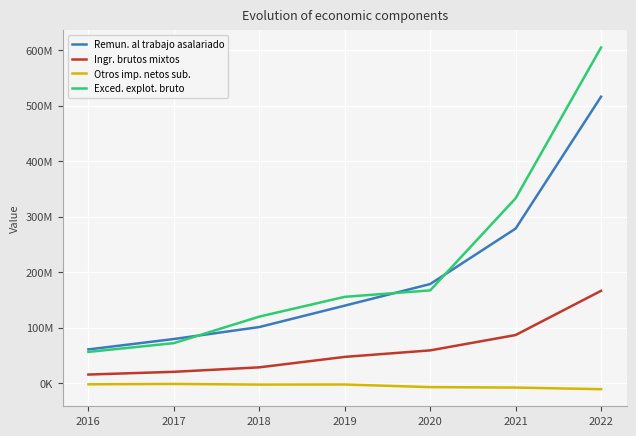

Does the chart have visible grid lines?

Yes